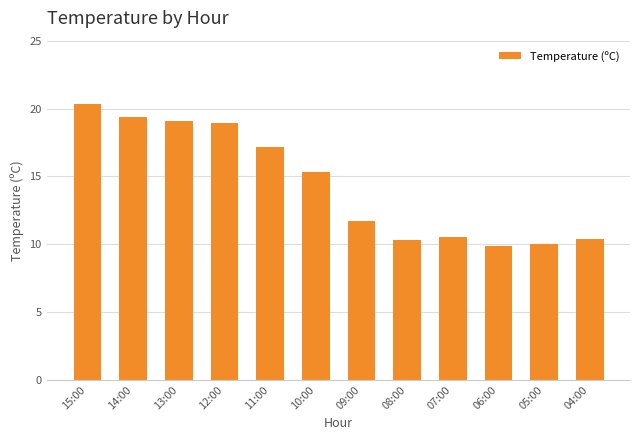

What is the sum of the values at 05:00 and 08:00?

20.3